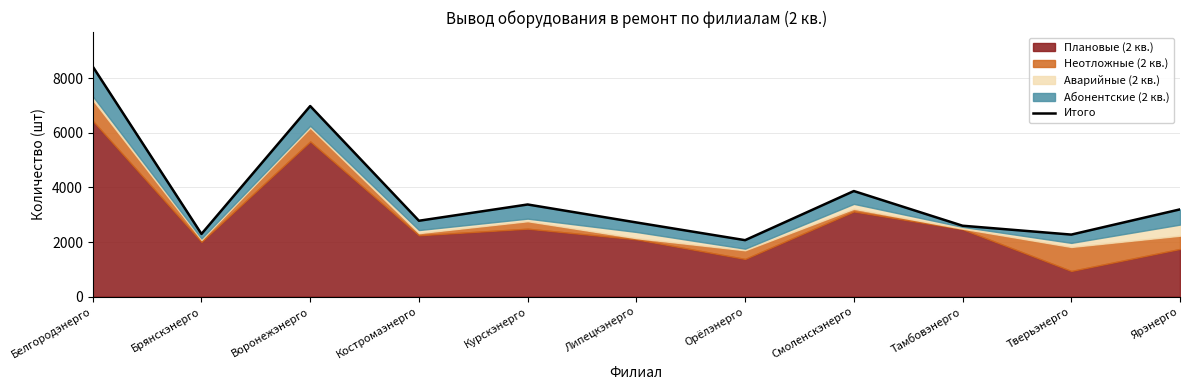

At which category does the data reach its first local peak?

Воронежэнерго